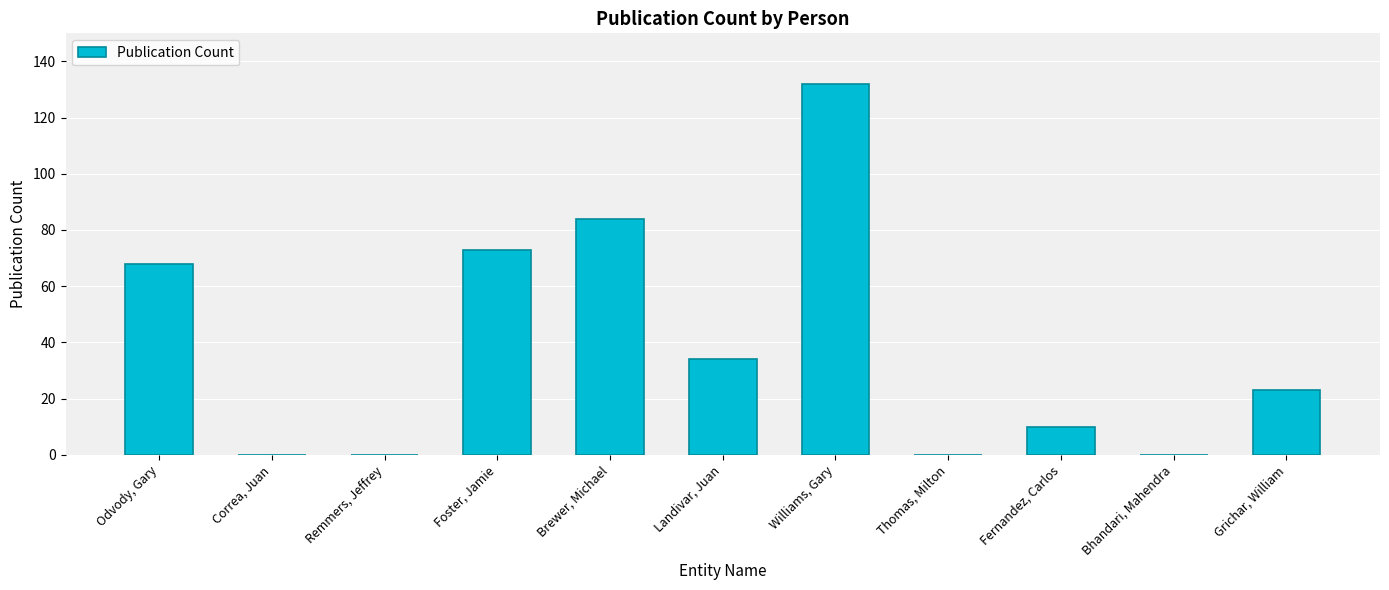

True or false: the data shows 15 at Fernandez, Carlos.

False